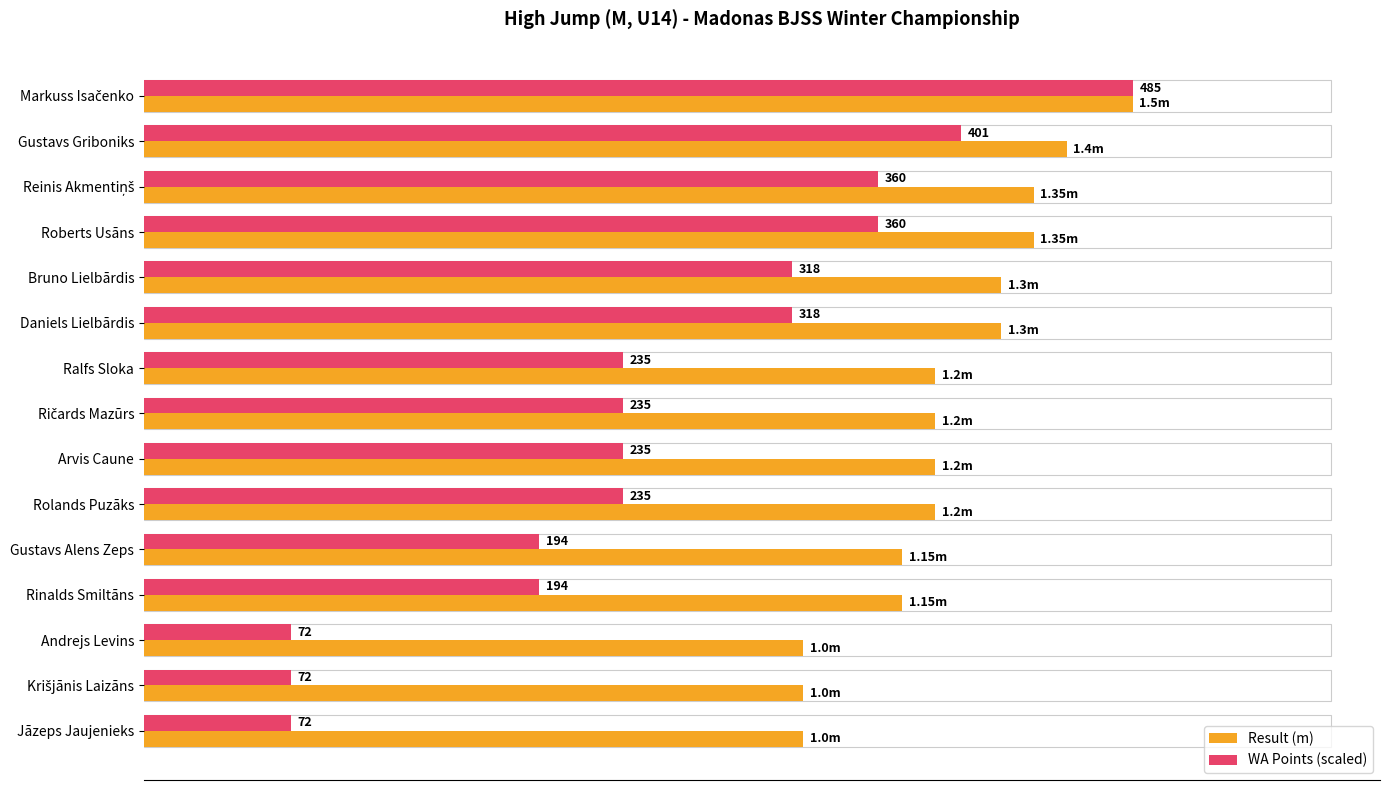

Which series has the largest range (max minus min)?

WA Points (scaled)